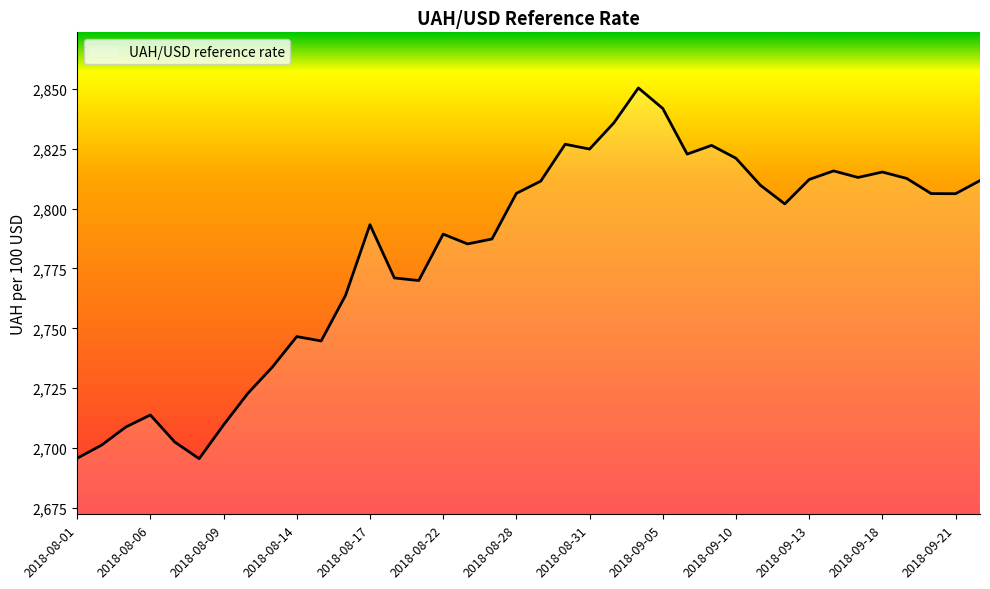

True or false: the data has more than 1 interior local peaks.

True